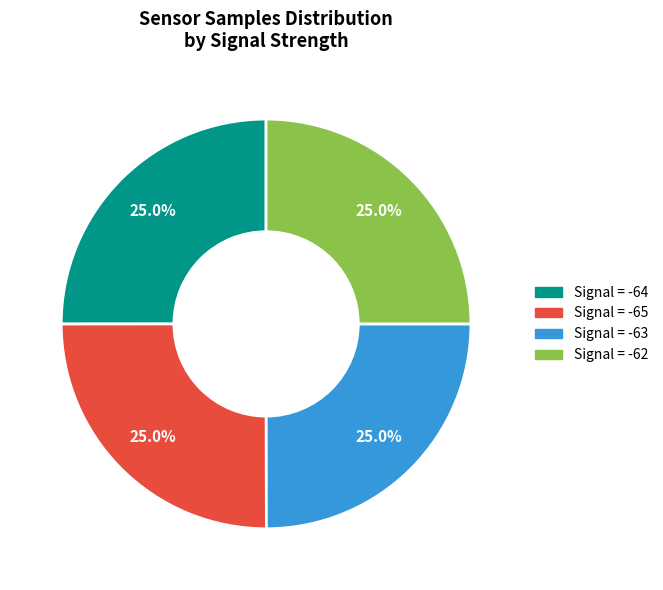

Does any single category account for the majority?

No